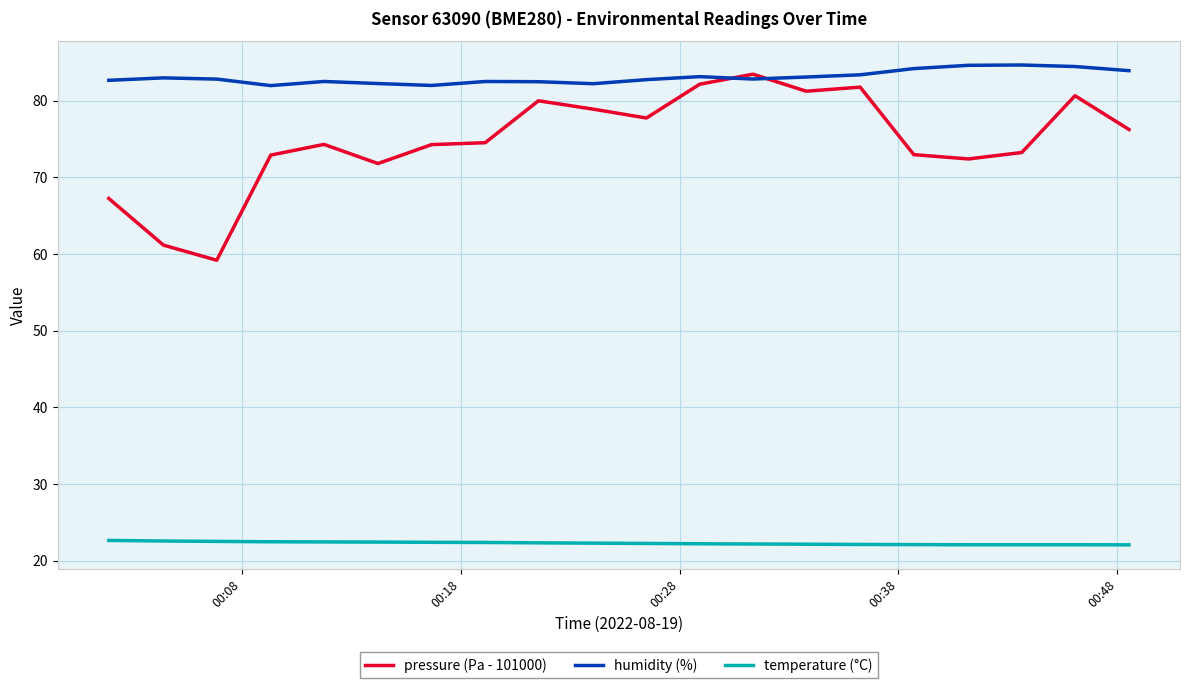

What is the difference between the maximum and minimum values in the humidity (%) series?

2.7